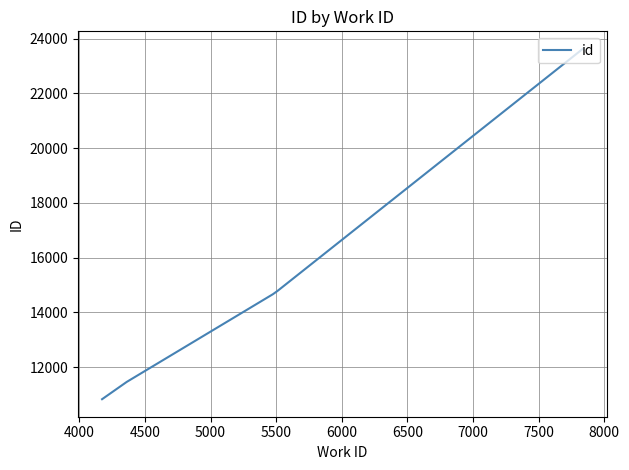

What is the minimum value shown in the chart?

10827